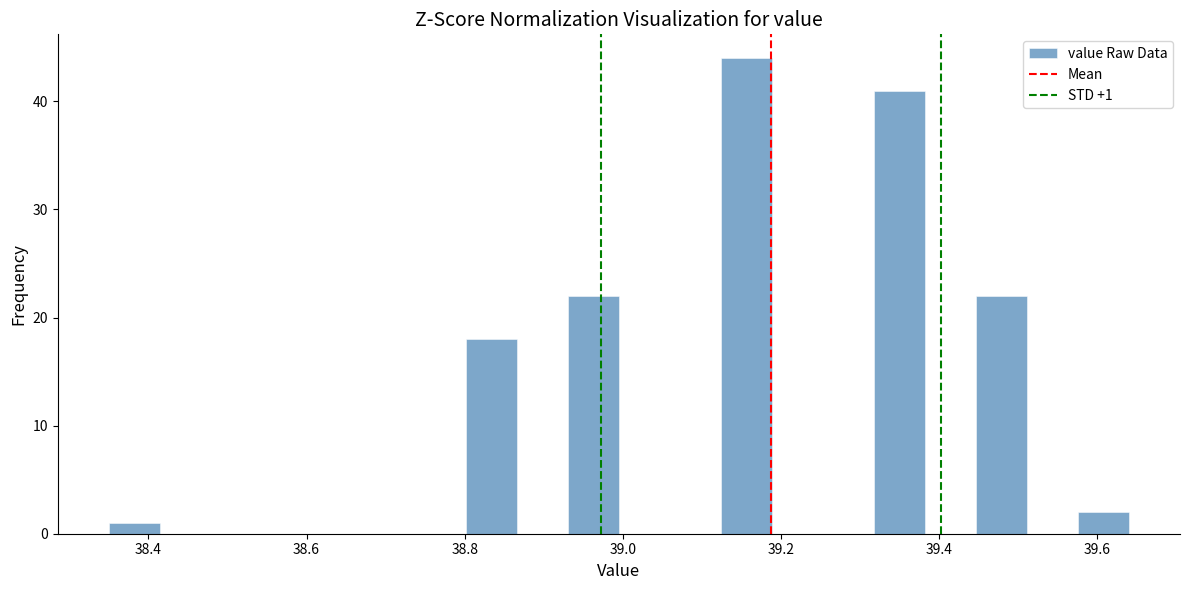

Around what value on the x-axis is the tallest bar? Give the approximate position of its centre, as read against the axis.

39.16